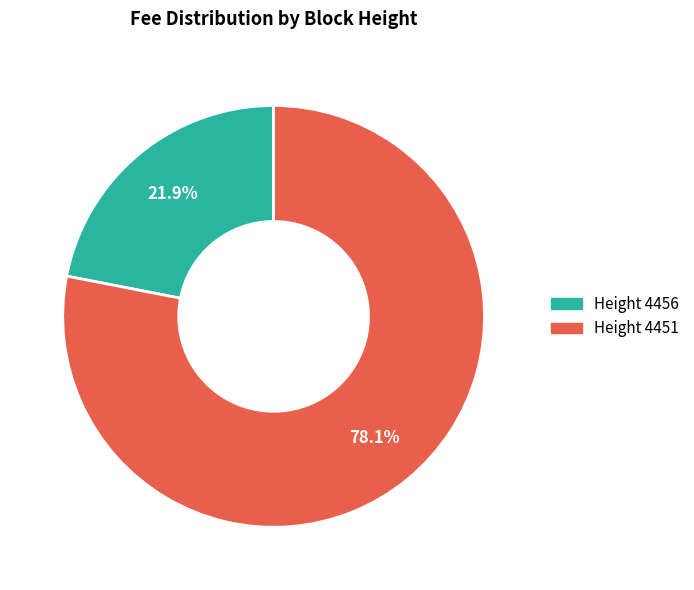

Rank the categories by value from highest to lowest.

Height 4451, Height 4456